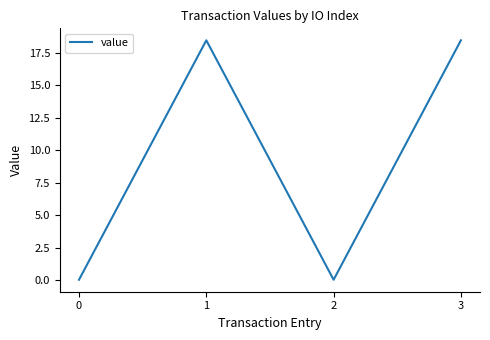

True or false: the data has more than 0 interior local peaks.

True